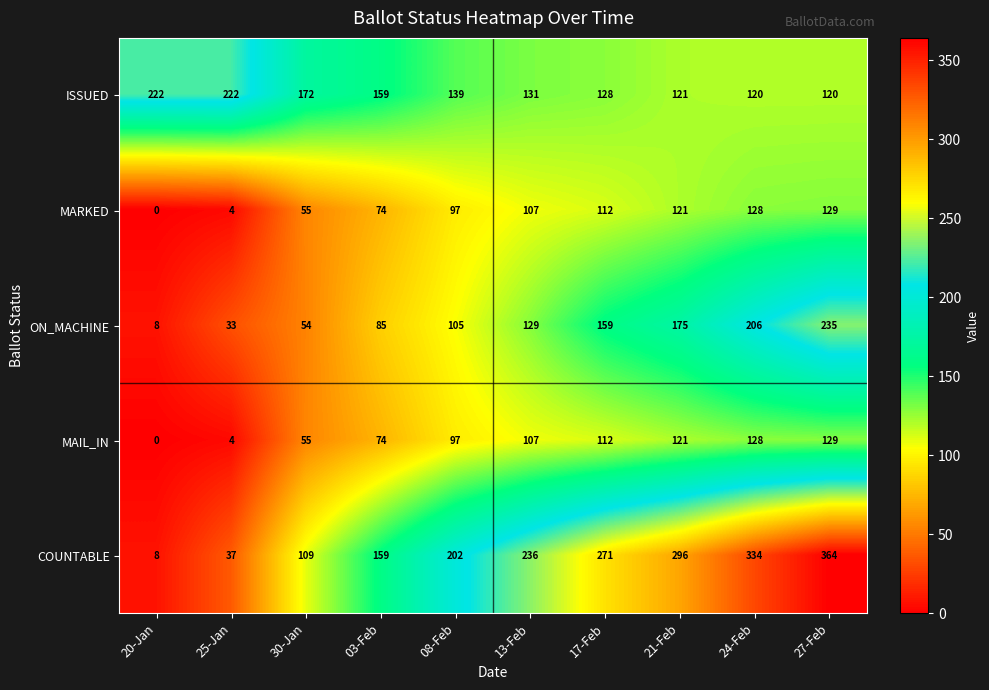

At which category does the chart reach its peak across all series?

27-Feb